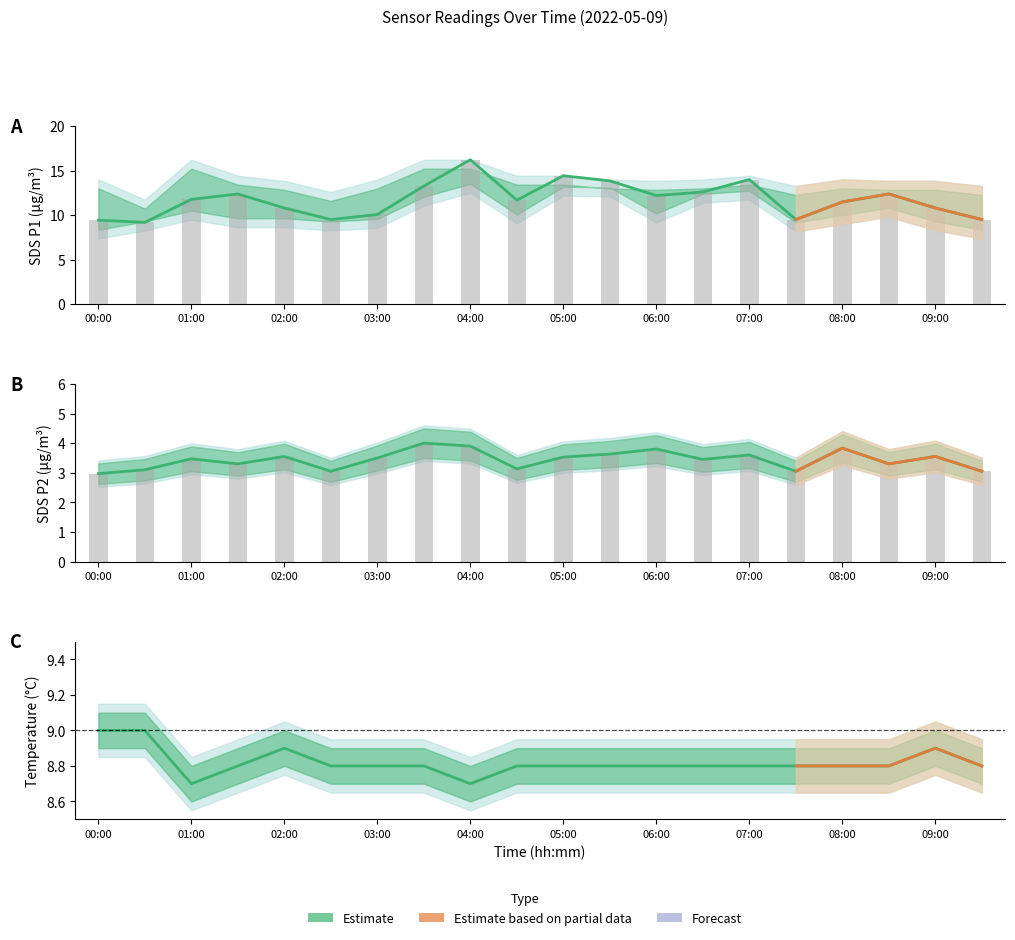

What is the difference between the maximum and second lowest values in the SDS_P1 series?

6.8